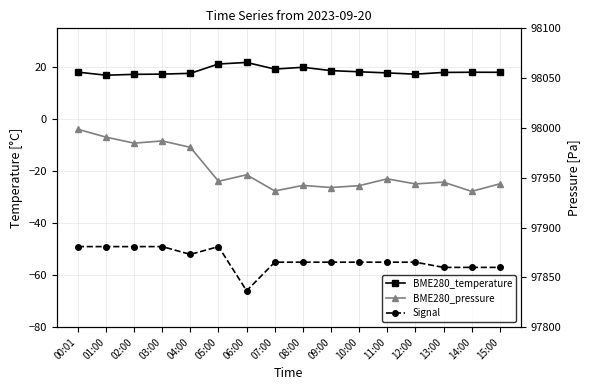

What is the difference between the maximum and minimum values in the BME280_pressure series?

62.4